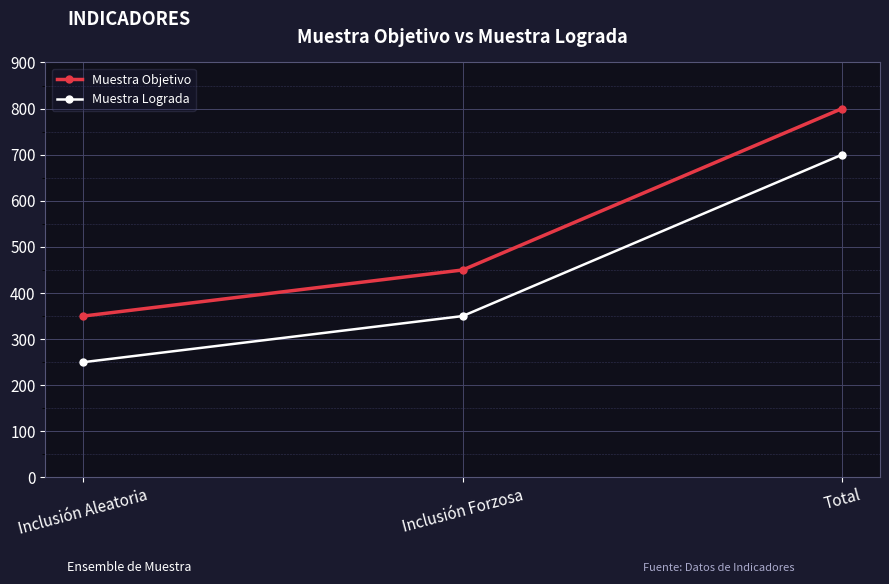

Rank the categories by Muestra Lograda value from highest to lowest.

Total, Inclusión Forzosa, Inclusión Aleatoria